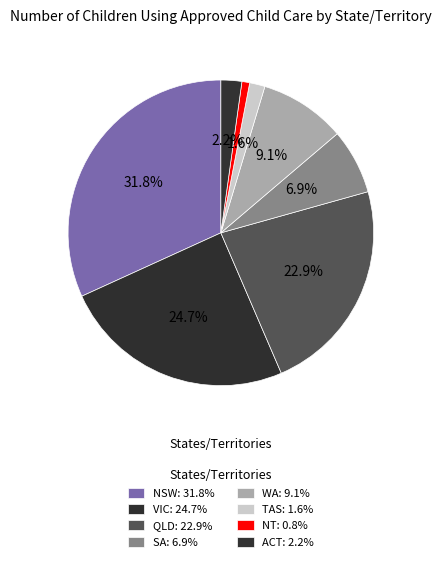

How many segments does this pie chart have?

8